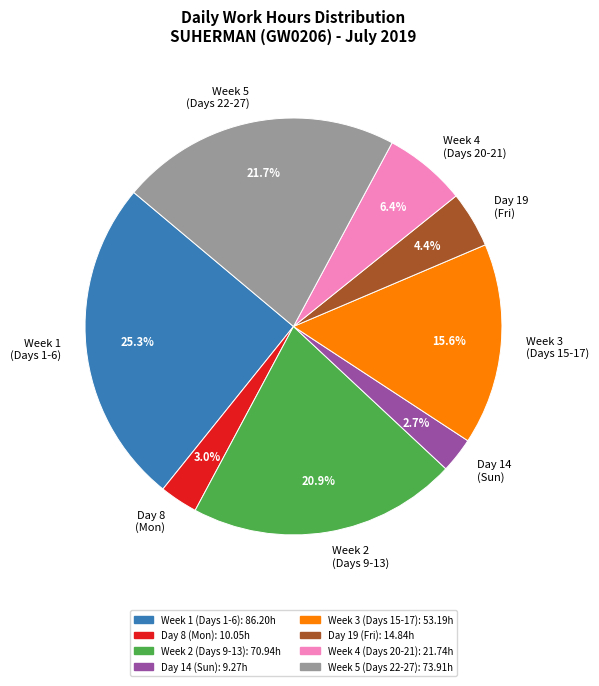

Which slice is the largest?

Week 1 (Days 1-6)